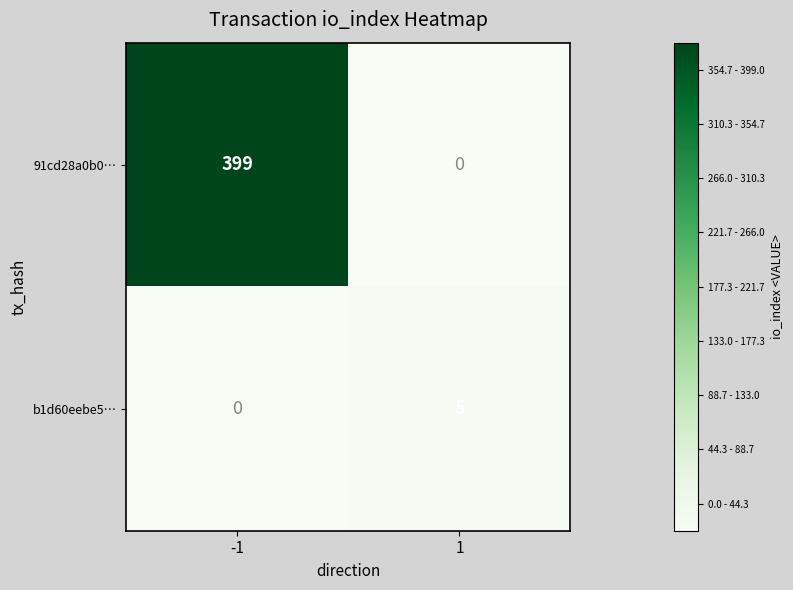

What is the maximum value for b1d60eebe5…?

5